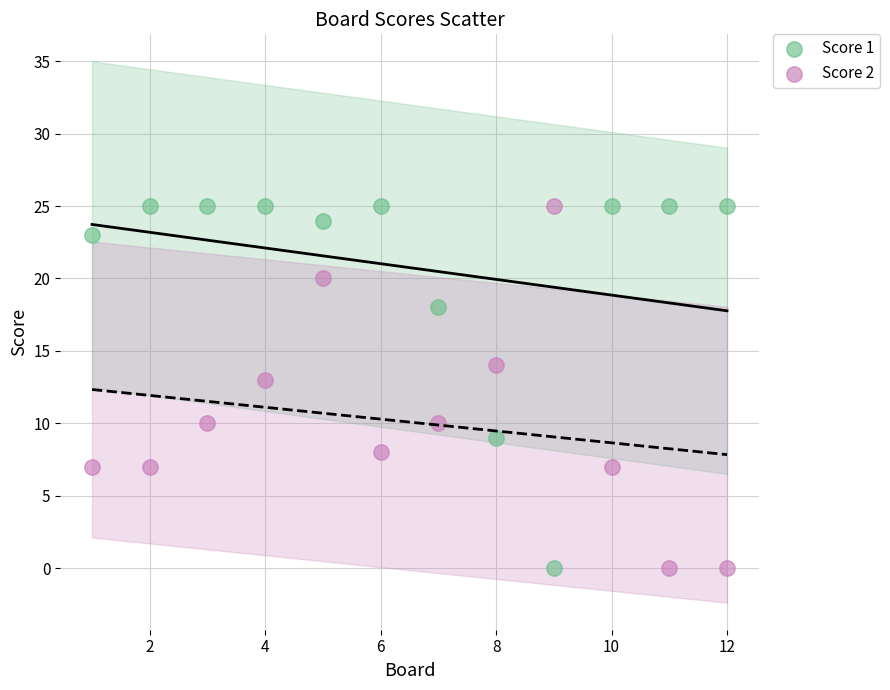

Across all data points, what is the range of X values (max minus min)?

11